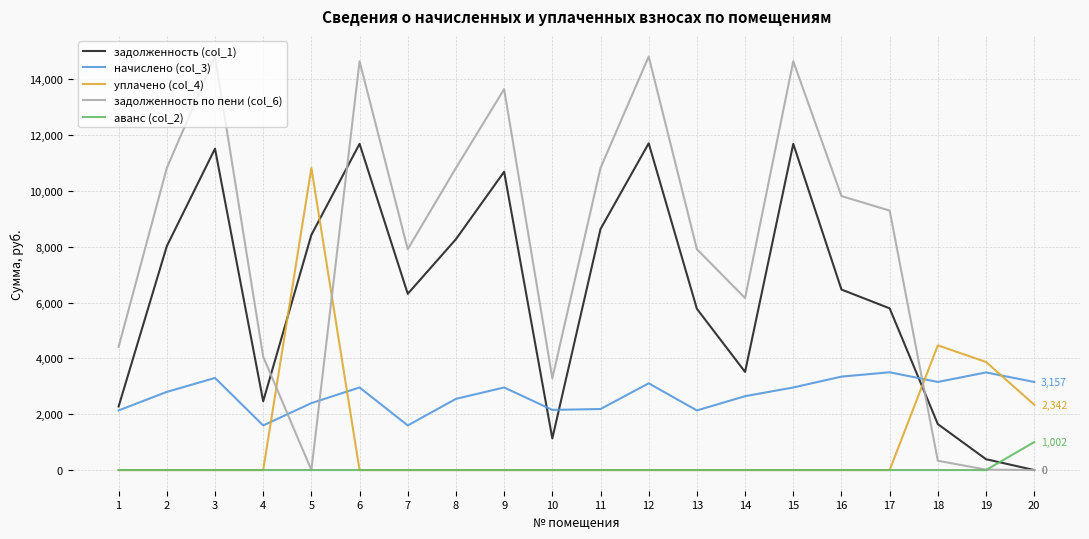

What is the total value across all series at 15?

29305.1